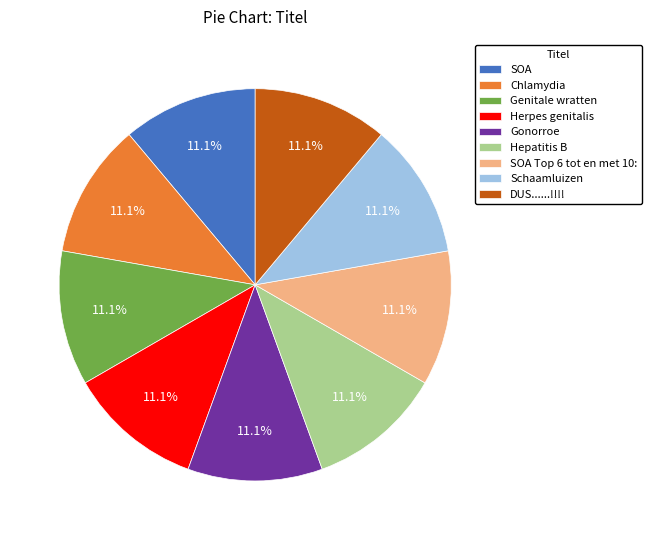

To the nearest percent, what portion does Herpes genitalis represent?

11%